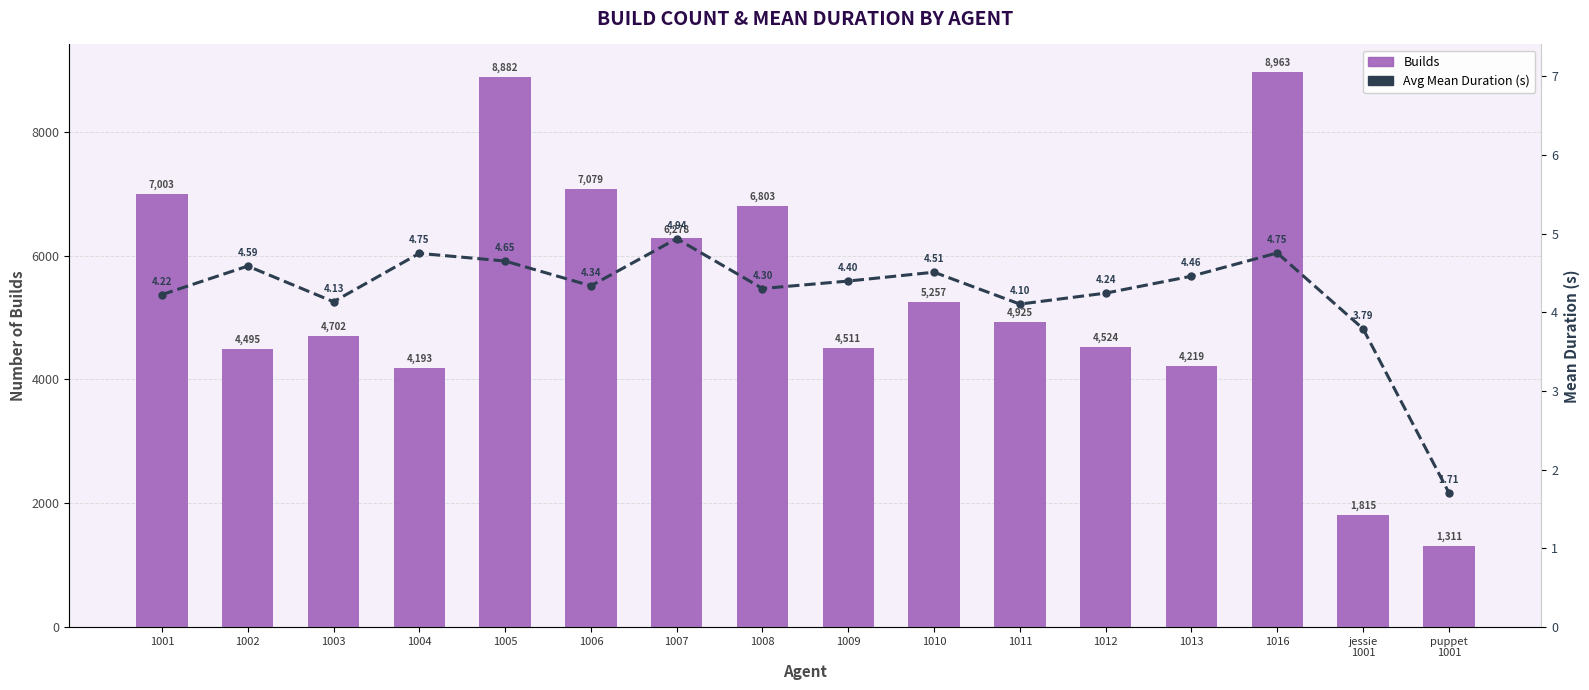

What is the average value of the Avg Mean Duration series?

4.2